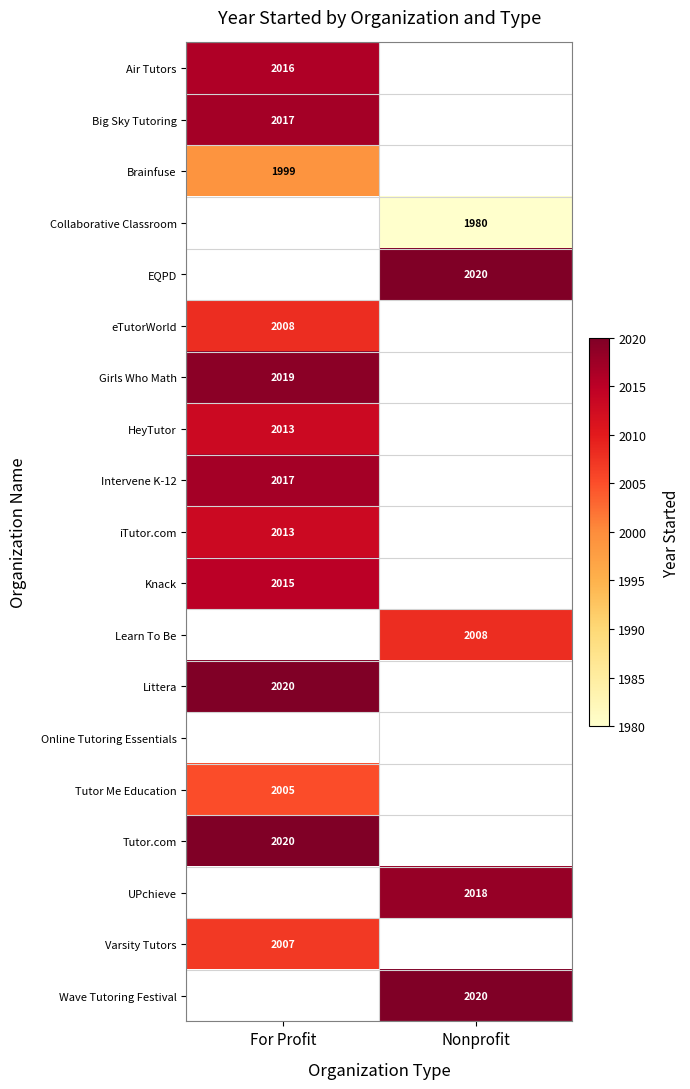

The Learn To Be series shows 636 at Nonprofit. True or false?

False